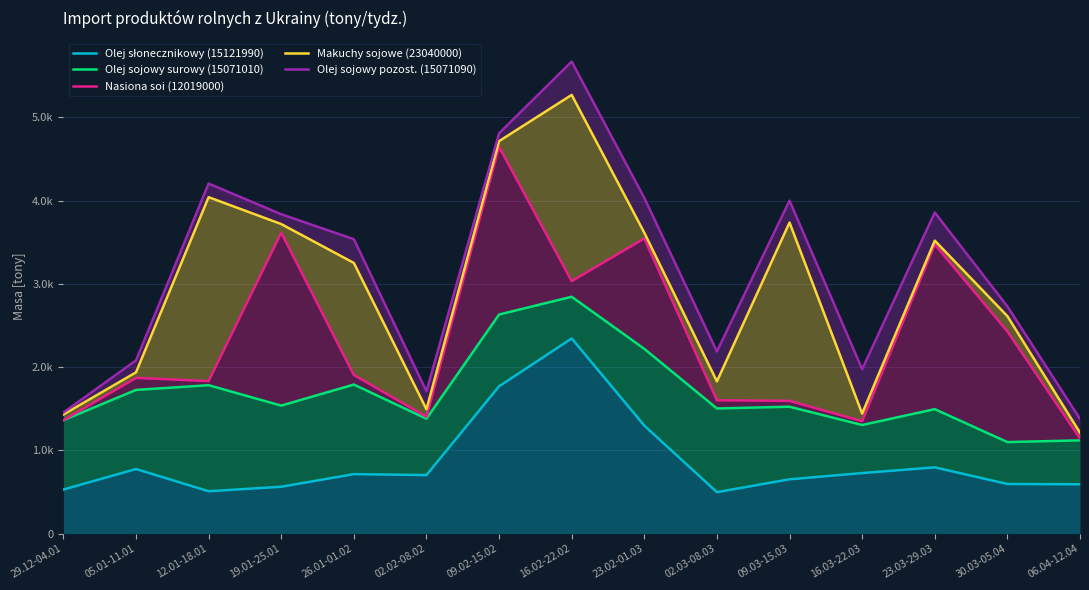

Read the Olej słonecznikowy (15121990) value at 02.02-08.02.

703.1